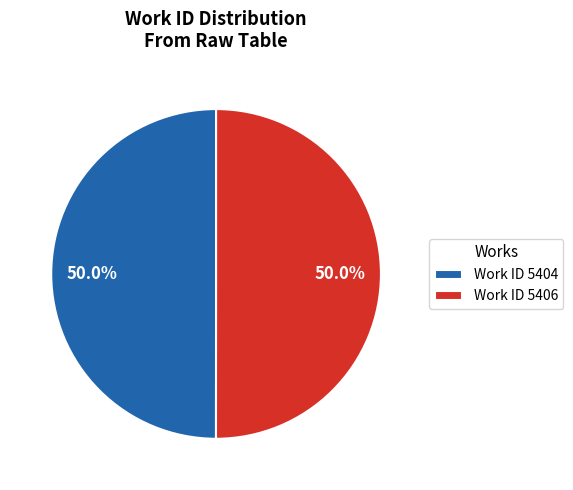

Approximately how many times larger is the value at Work ID 5406 compared to Work ID 5404?

1.0